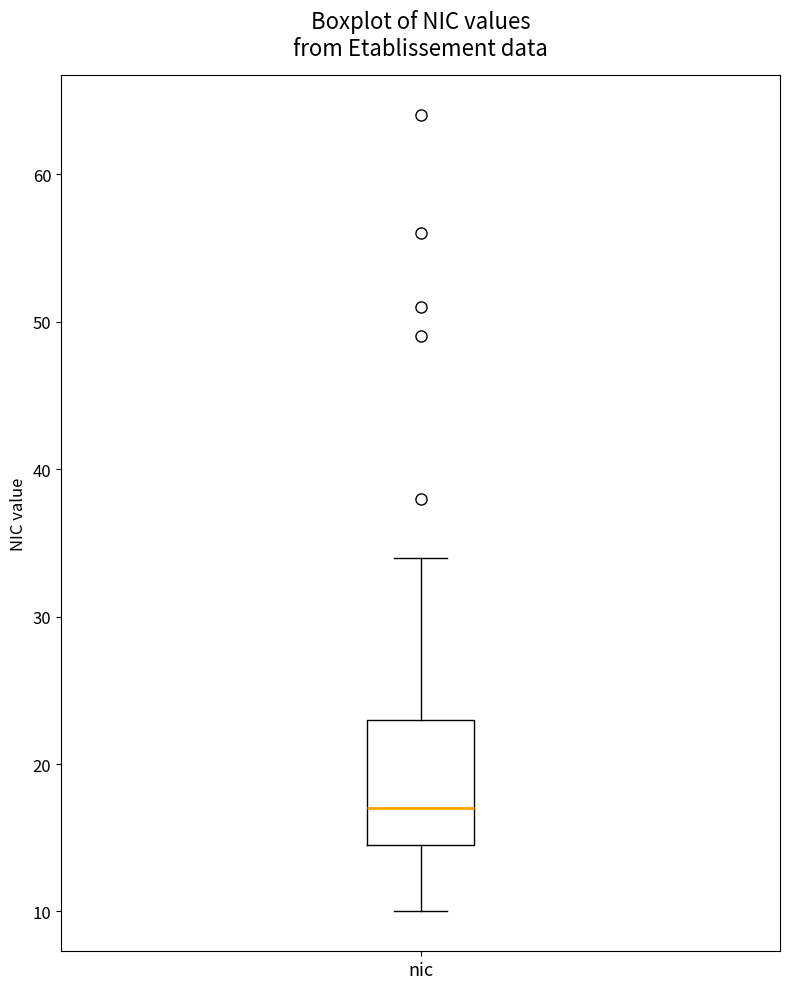

Read this box plot against the y-axis: the position of the median line, the range covered by the box, and the ends of both whiskers. The values are not printed on the chart, so give them approximately, as read against the axis.

median 17, box 15 to 23, whiskers 10 to 34